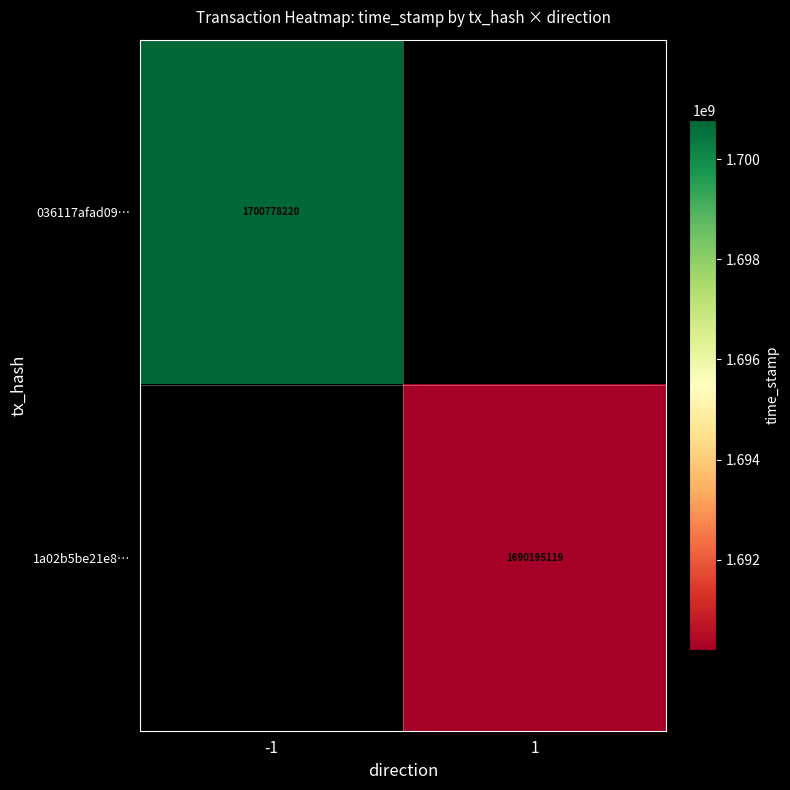

At how many categories does at least one series exceed 1699829174?

1